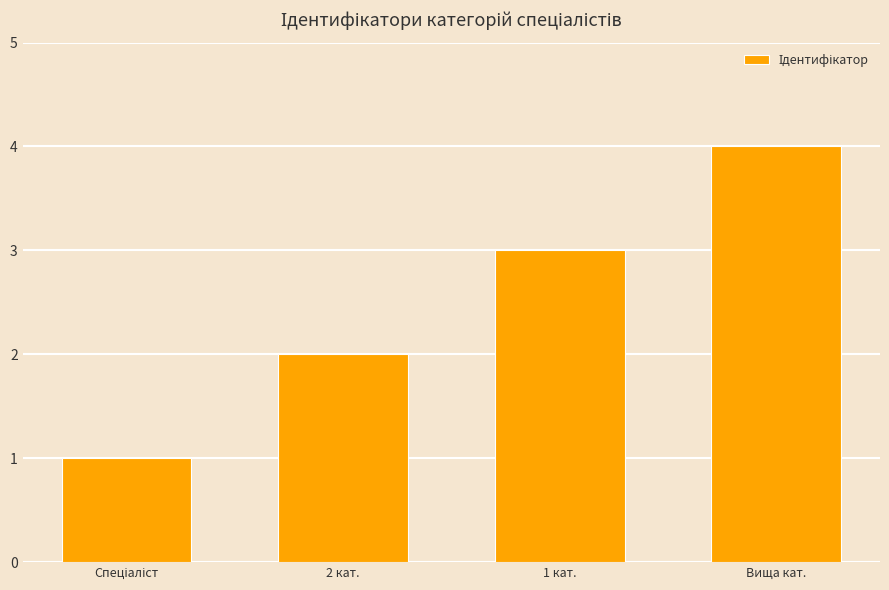

Between 2 кат. and 1 кат., which is larger?

1 кат.